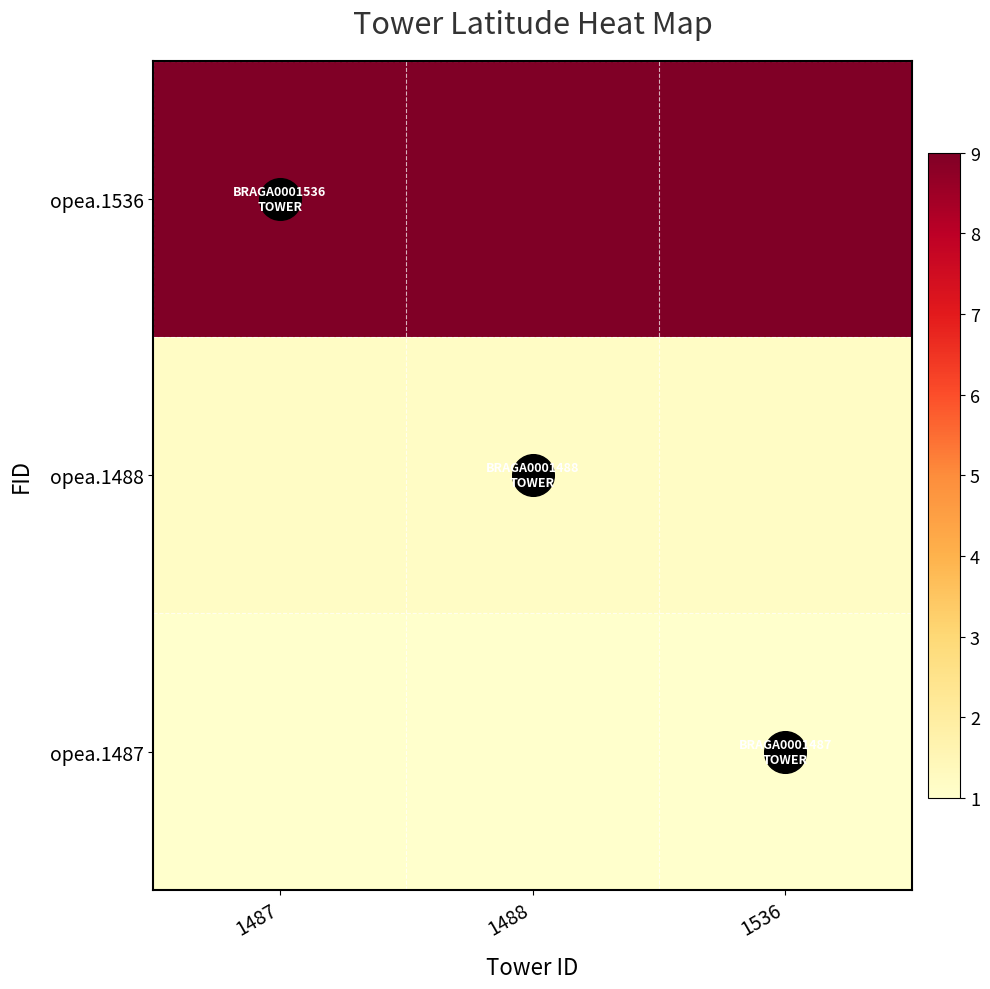

Which series has the largest range (max minus min)?

opea.1487